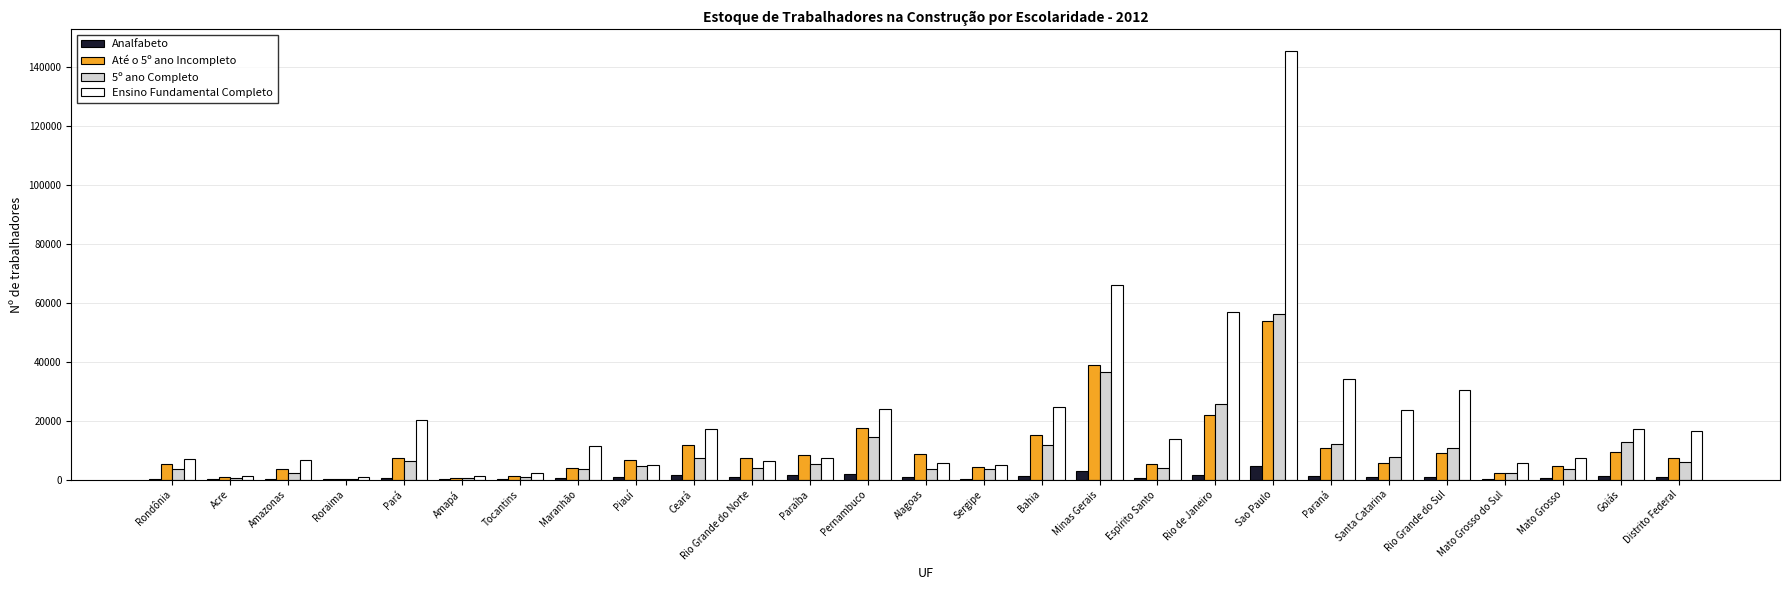

What is the sum of all Ensino Fundamental Completo values?

561289